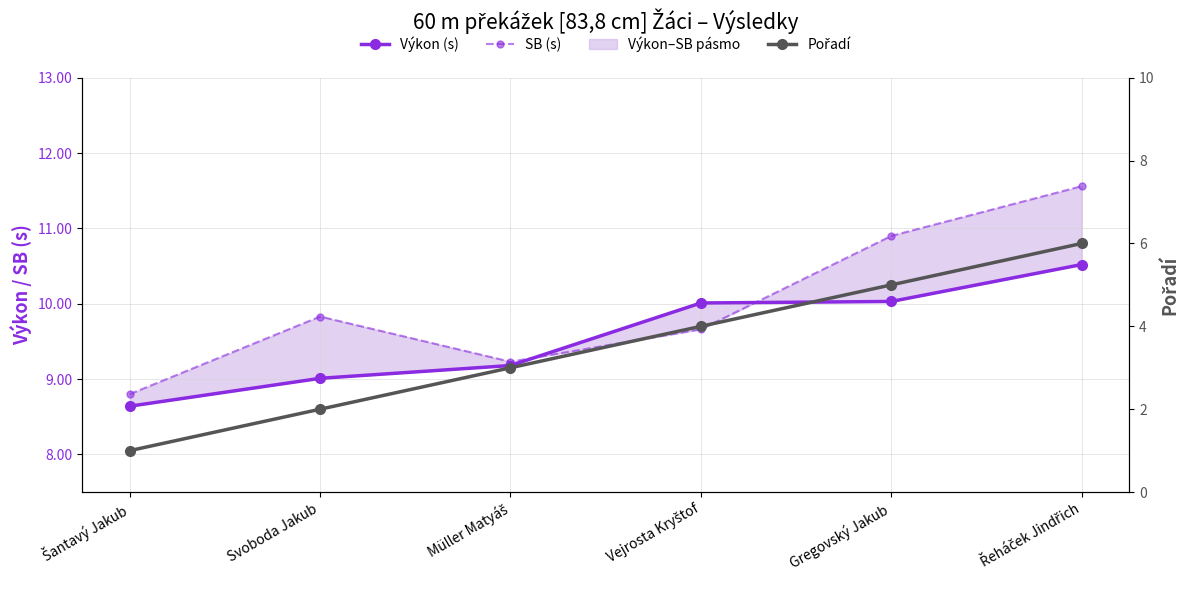

True or false: Výkon (s) and Pořadí intersect in this chart.

False